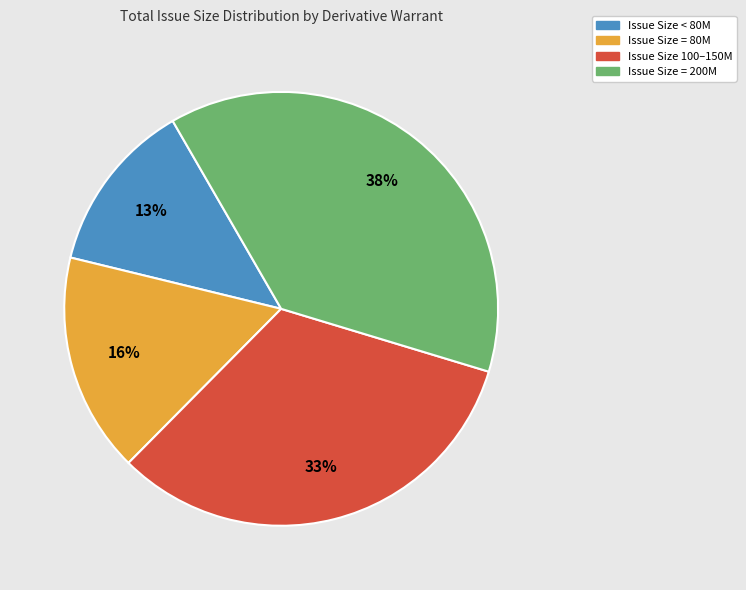

To the nearest percent, what is the average slice percentage?

25%